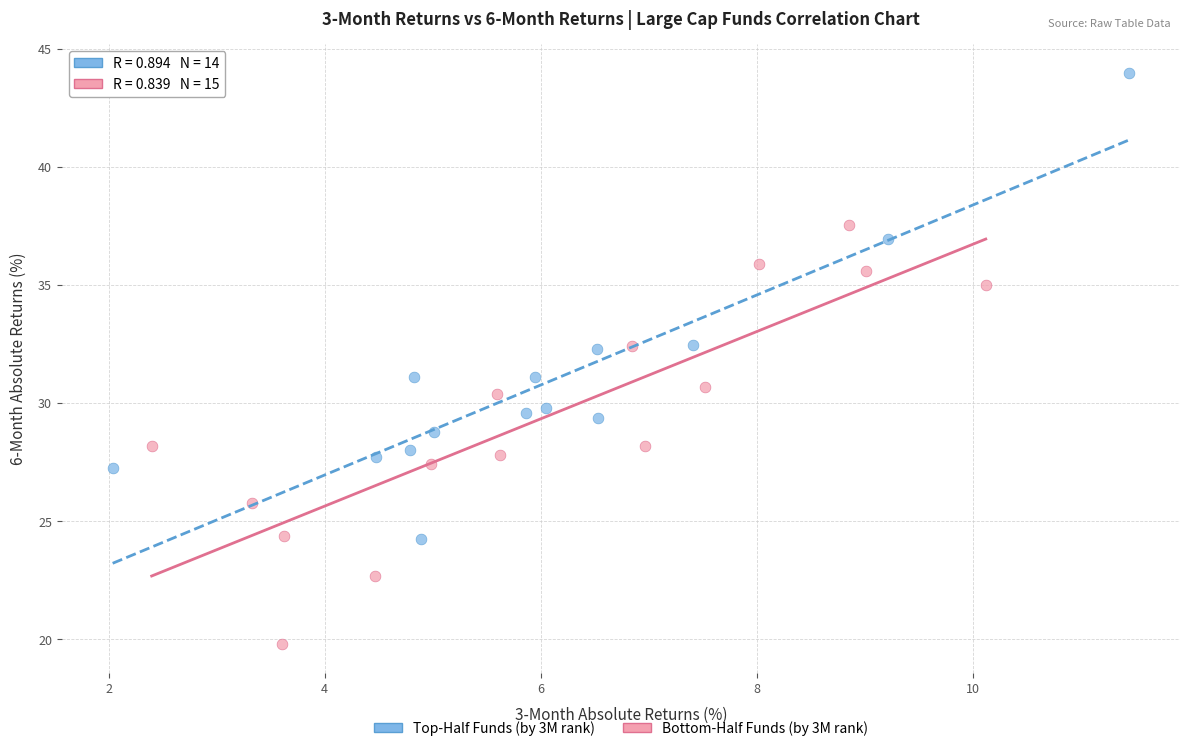

Which series has the largest Y range (max minus min)?

Top-Half Funds (by 3M rank)